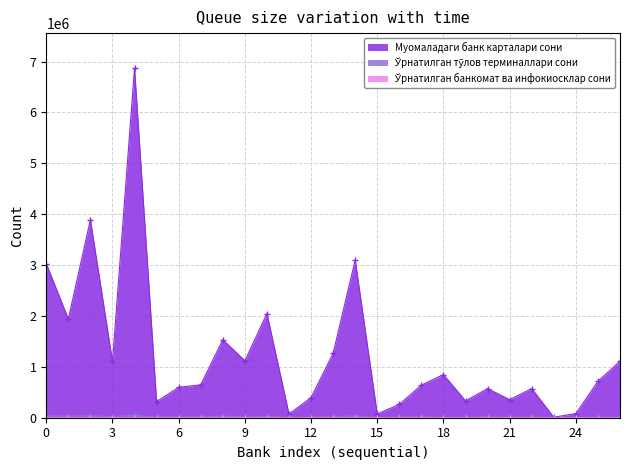

True or false: Ўрнатилган тўлов терминаллари сони and Муомаладаги банк карталари сони cross at least once.

False